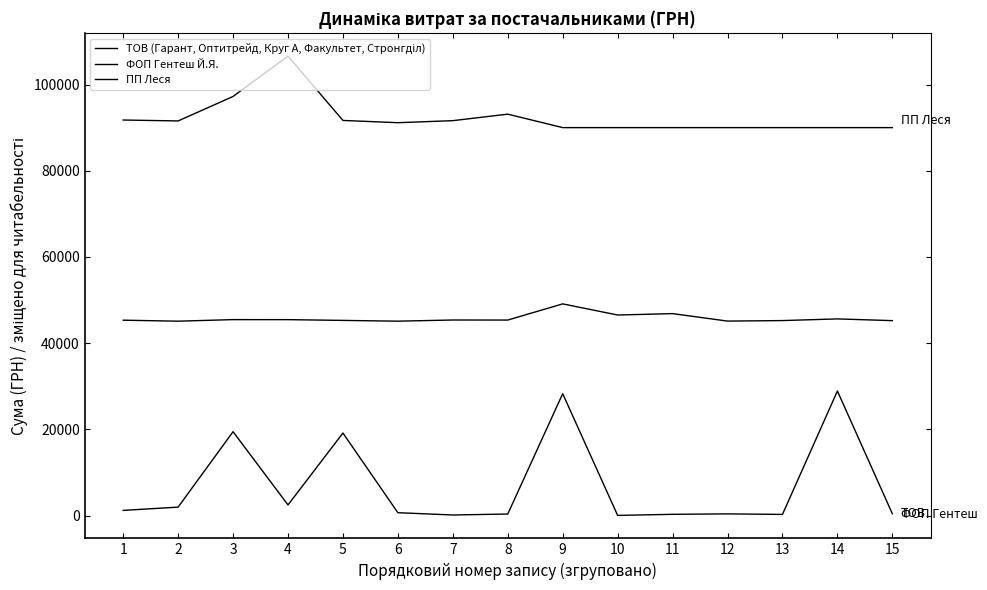

Which label corresponds to the smallest value in the chart?

10